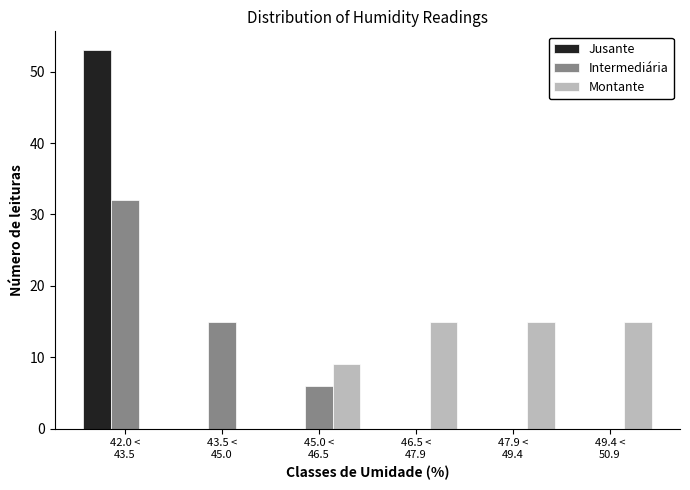

What is the greatest value displayed?

53